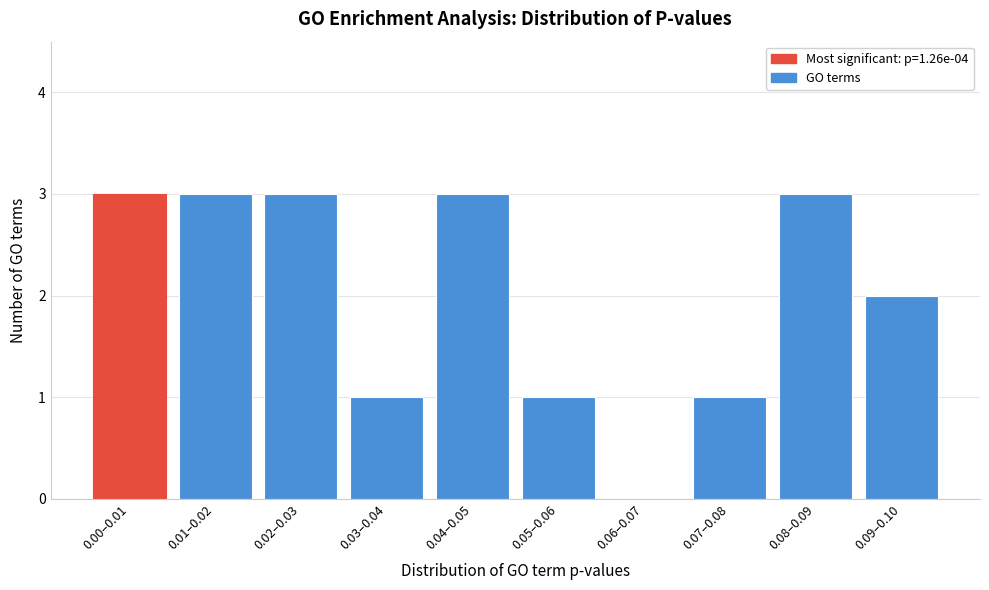

Reading left to right, extract all data points from this chart.

0.00–0.01=3	0.01–0.02=3	0.02–0.03=3	0.03–0.04=1	0.04–0.05=3	0.05–0.06=1	0.06–0.07=0	0.07–0.08=1	0.08–0.09=3	0.09–0.10=2